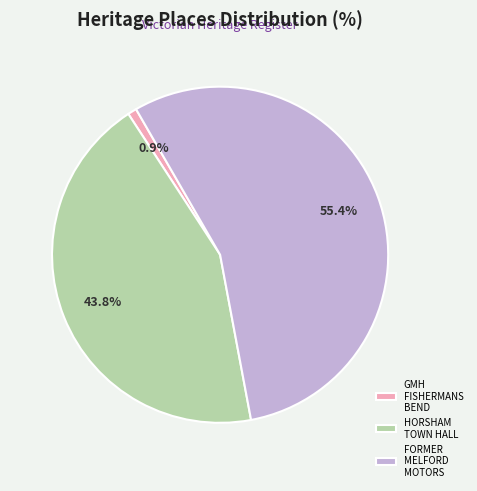

Count the number of slices in the pie.

3